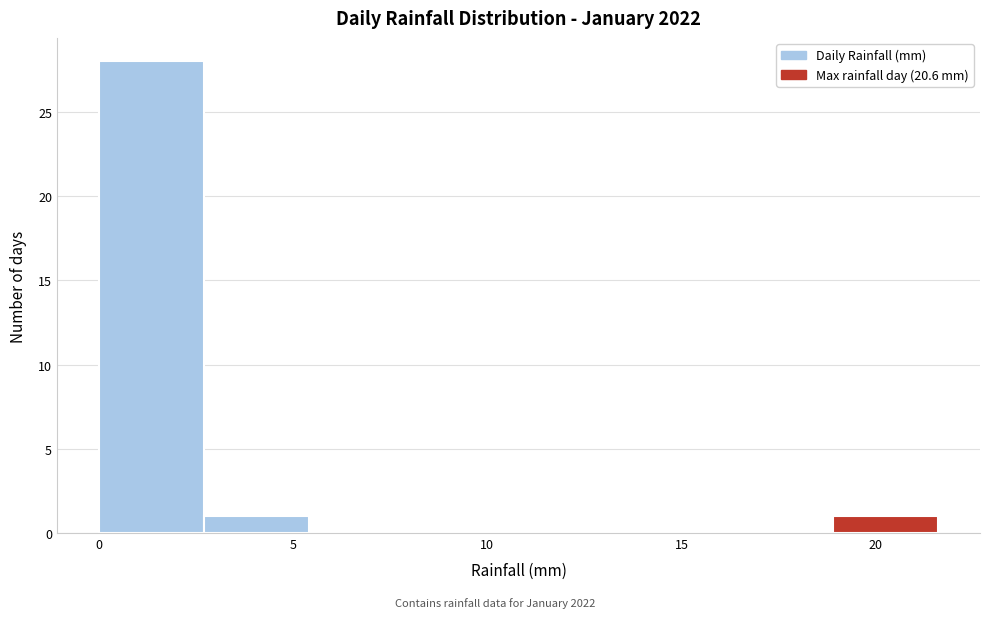

What is the height of the bar covering 0.0 to 2.7 on the x-axis? Neither the bar edges nor the heights are printed on the chart, so give them approximately, as read against the axes.

28